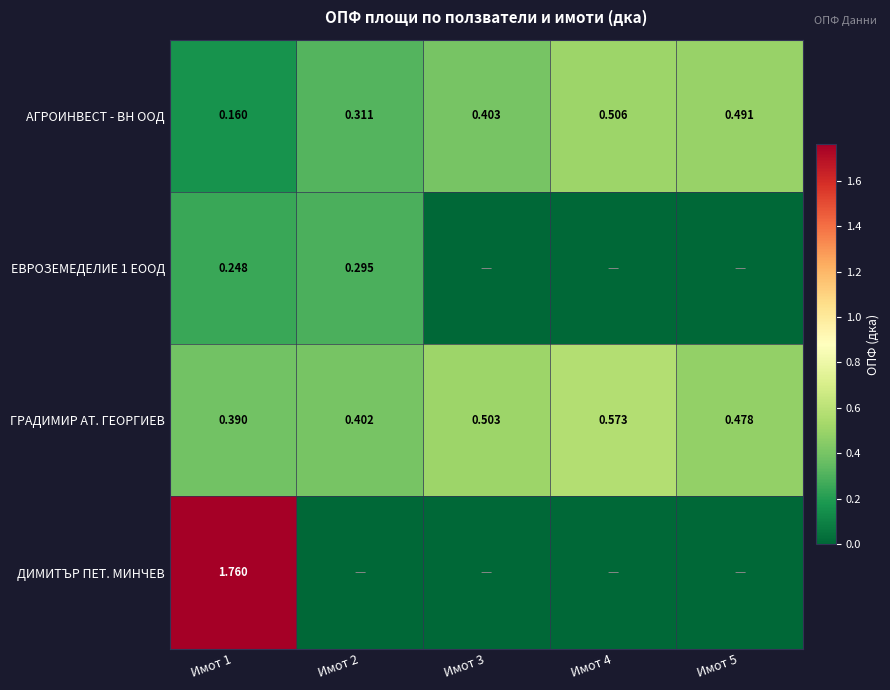

At which category is the sum across all series the highest?

Имот 1